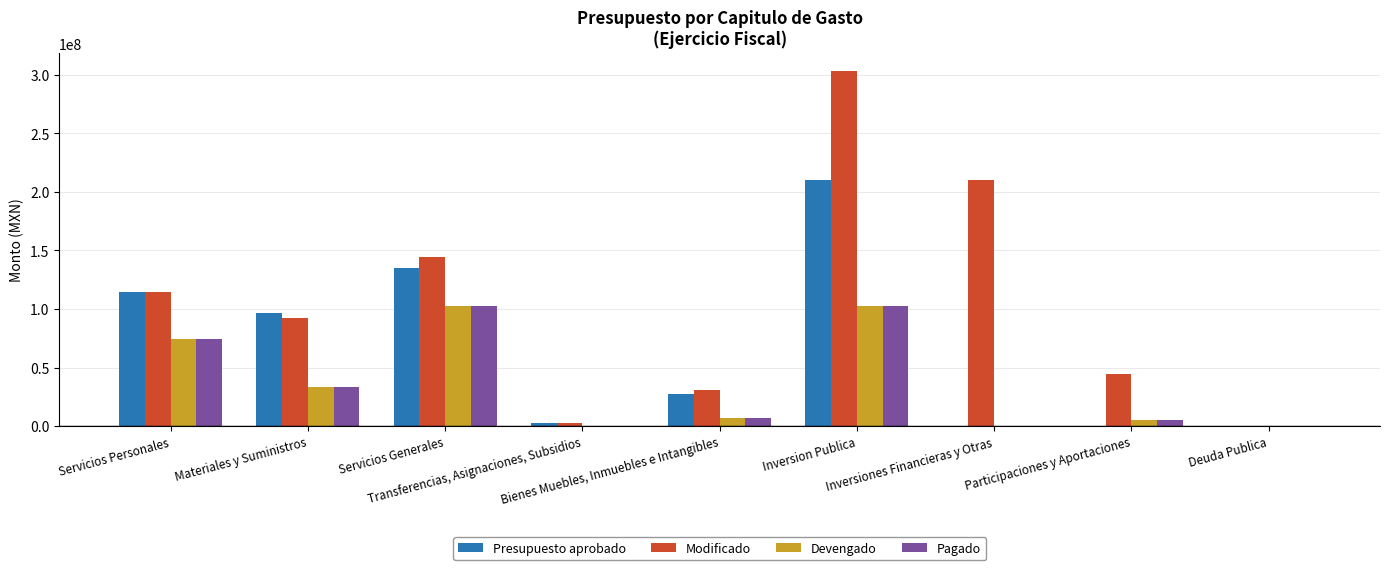

What is the maximum value shown in the chart?

303387699.3